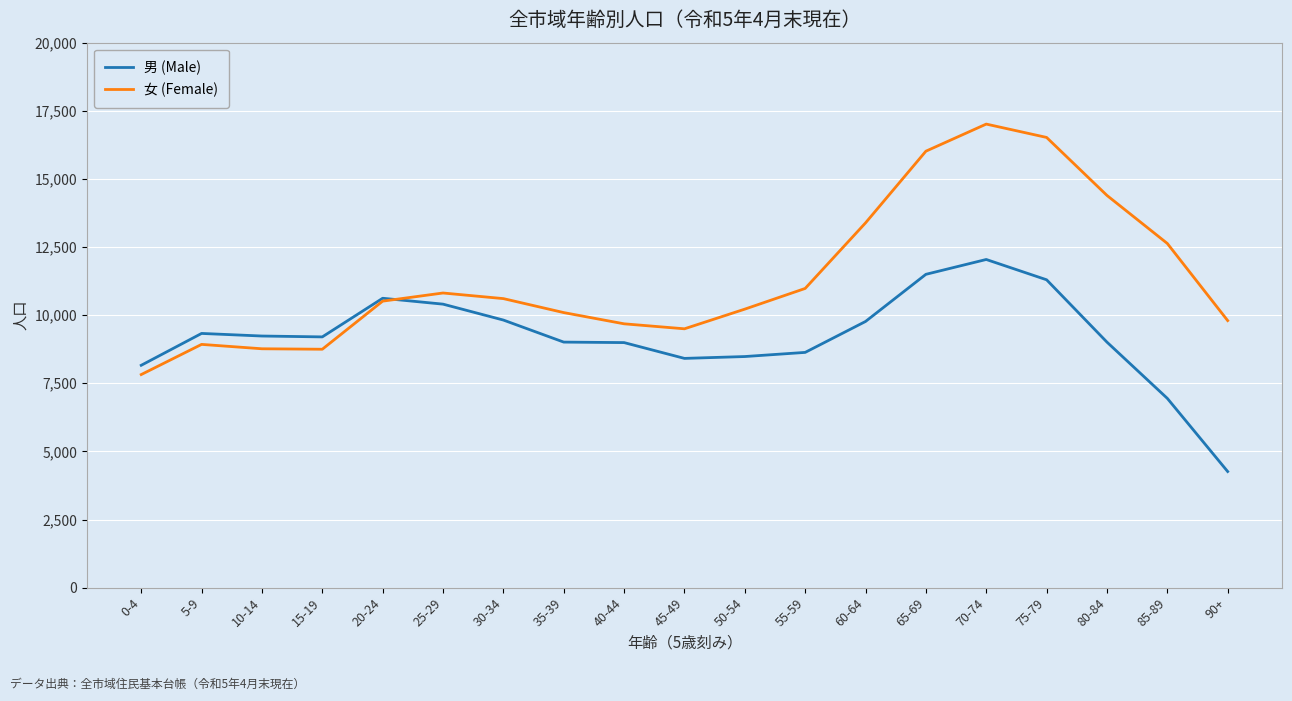

What is the highest value of the 男 (Male) series?

12043